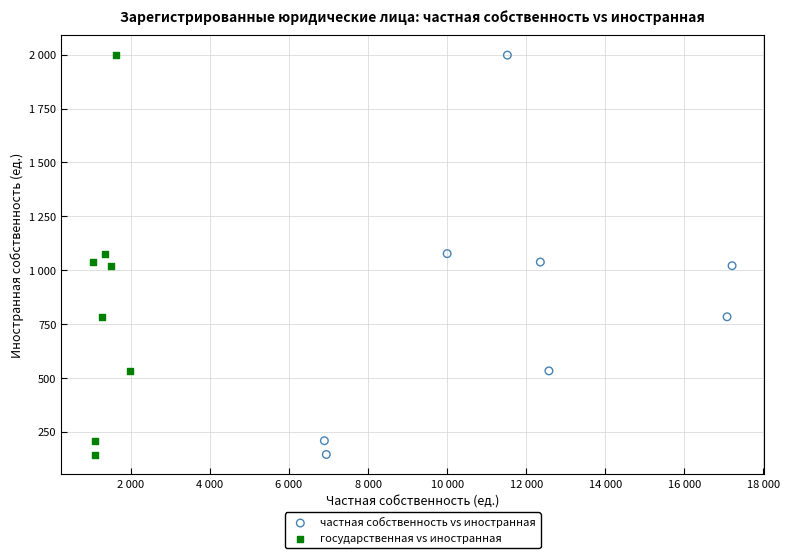

What are all the series names shown in the legend?

частная собственность vs иностранная, государственная vs иностранная